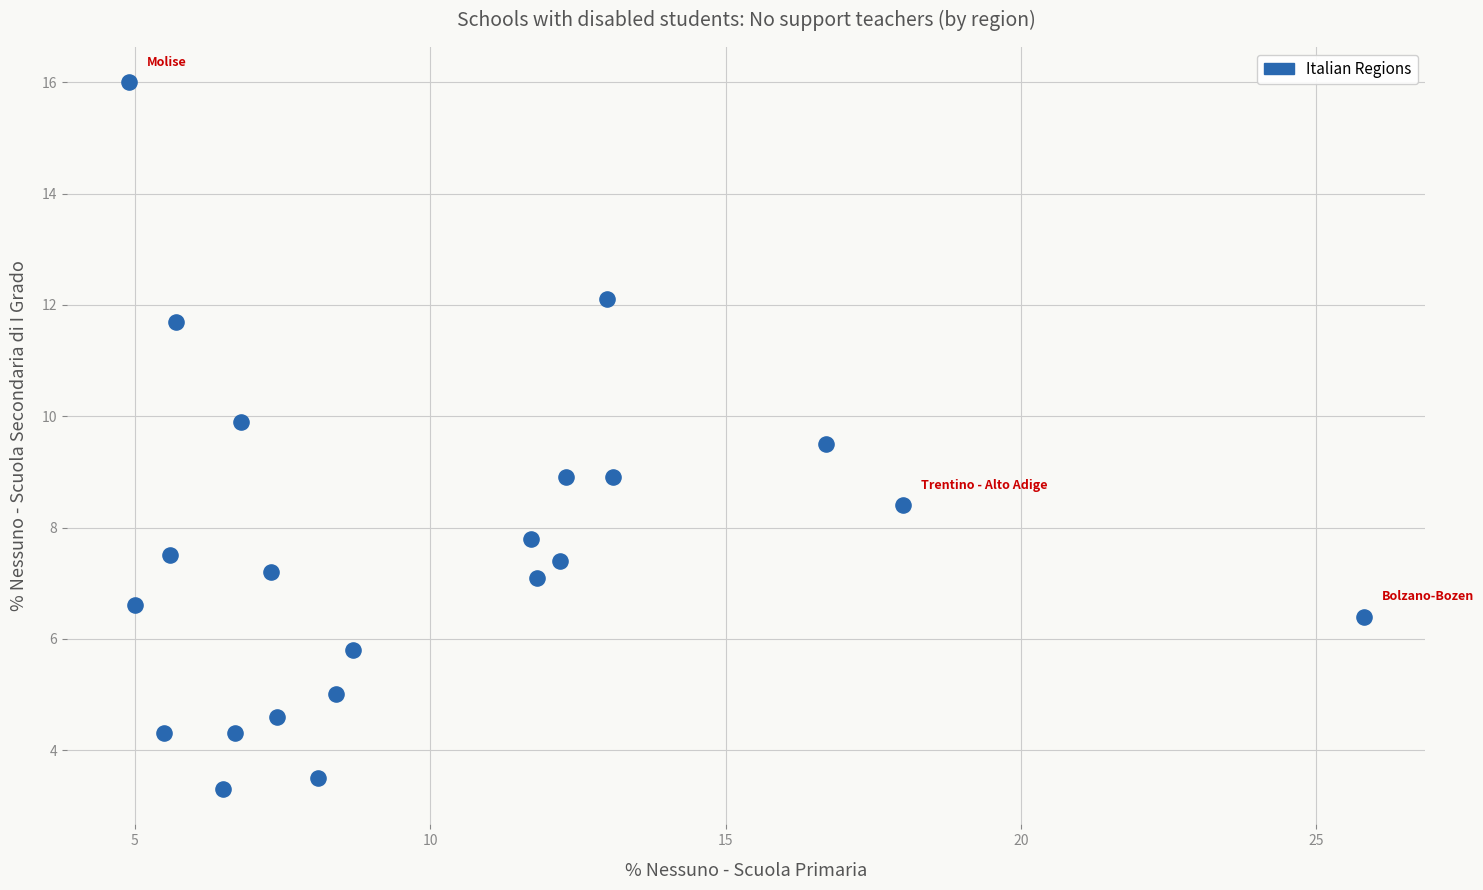

What is the range of X values (max minus min)?

20.9